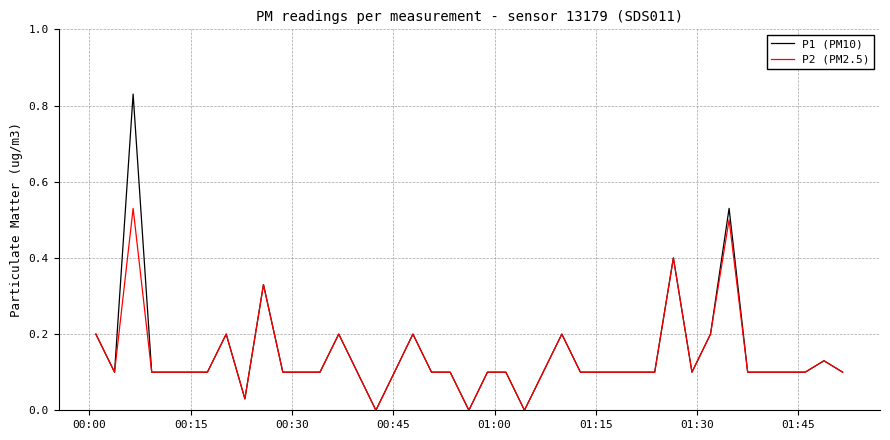

Which series has the widest spread of values?

P1 (PM10)